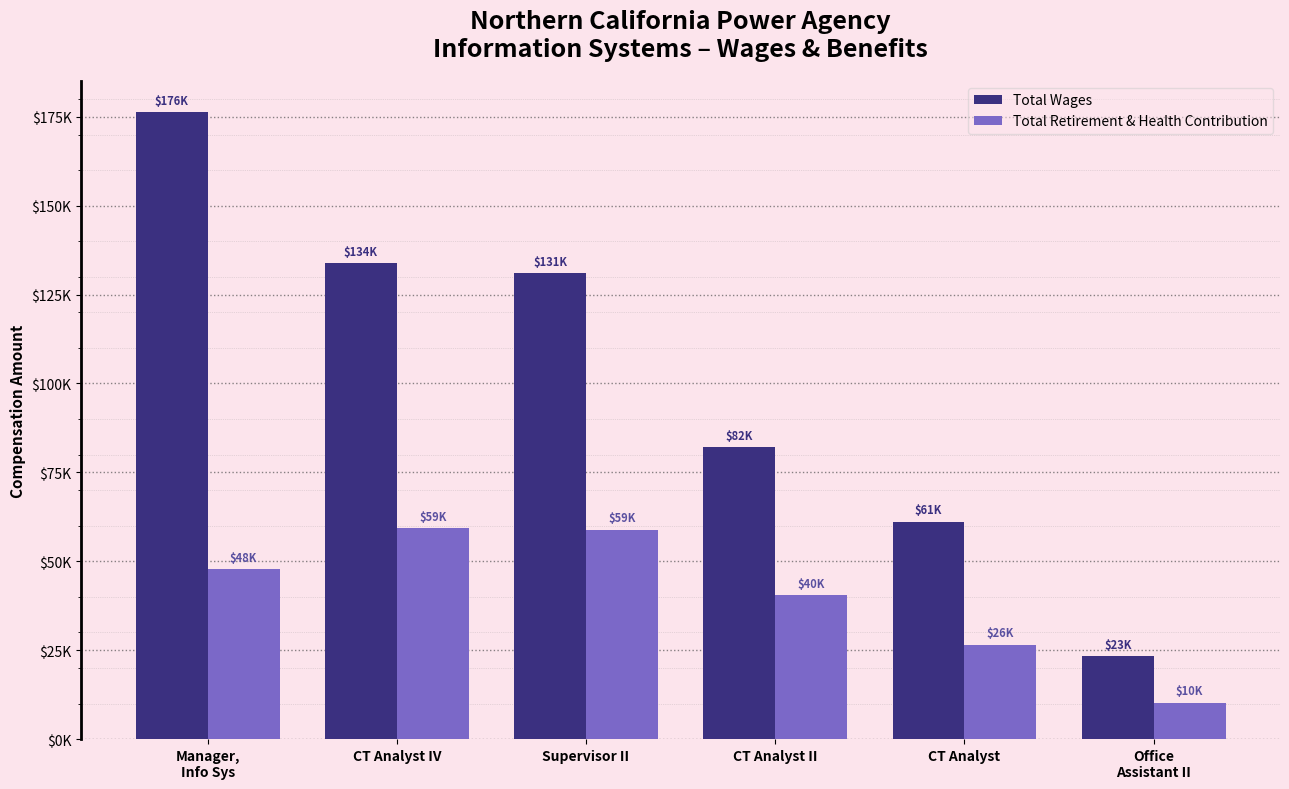

Which series has the largest range (max minus min)?

Total Wages